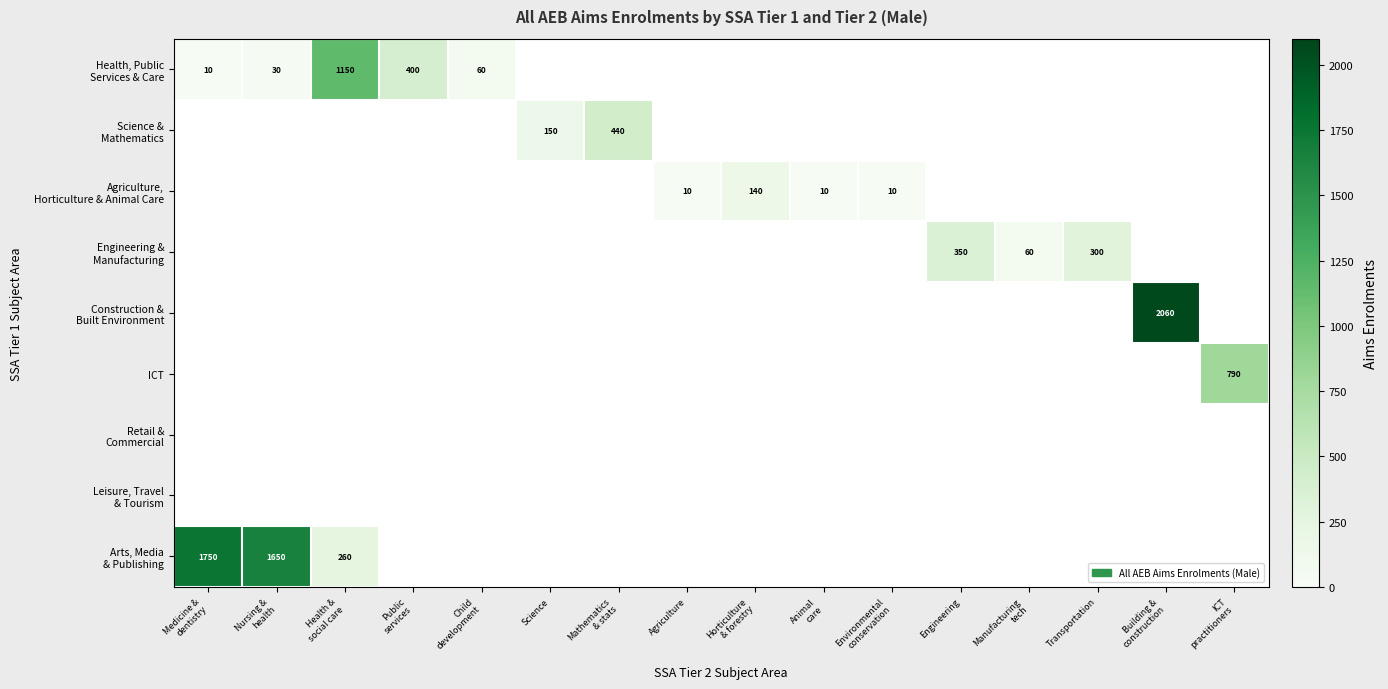

At how many categories does at least one series exceed 1697?

2